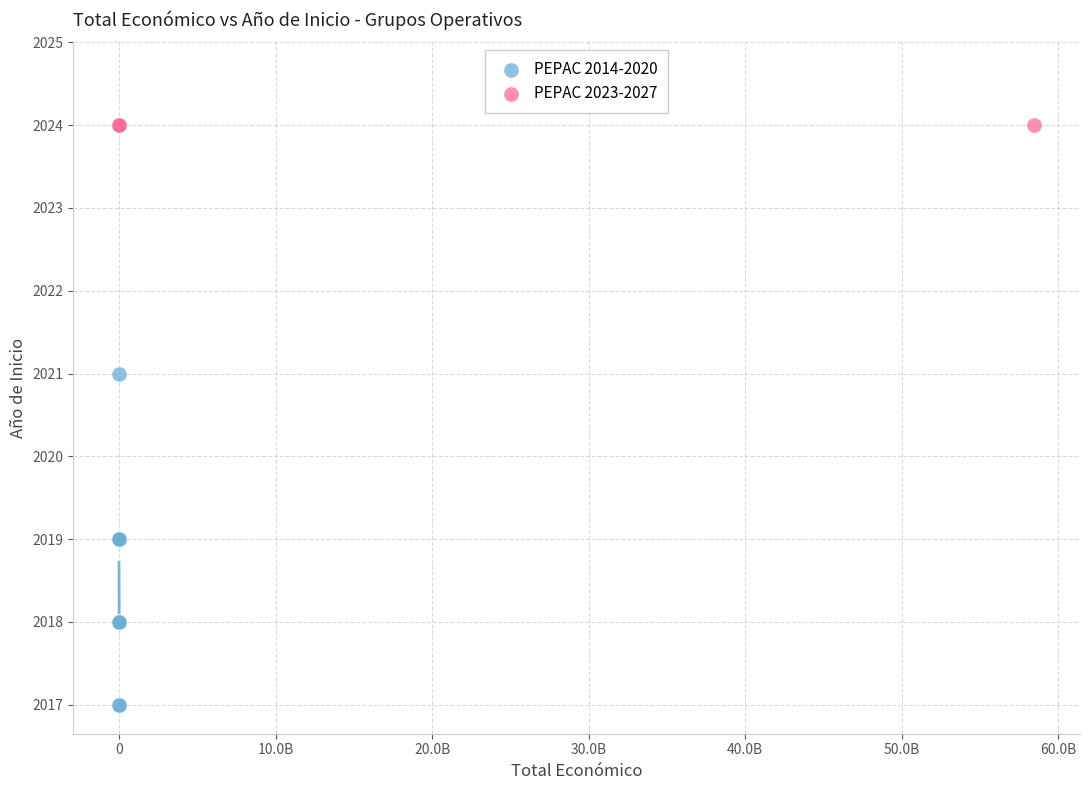

Which series contains the highest Y value?

PEPAC 2023-2027